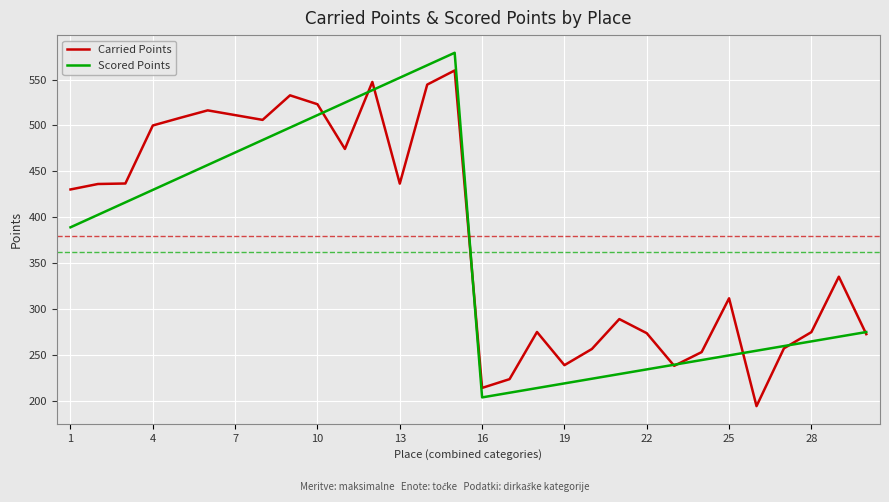

Which series has the widest spread of values?

Scored Points